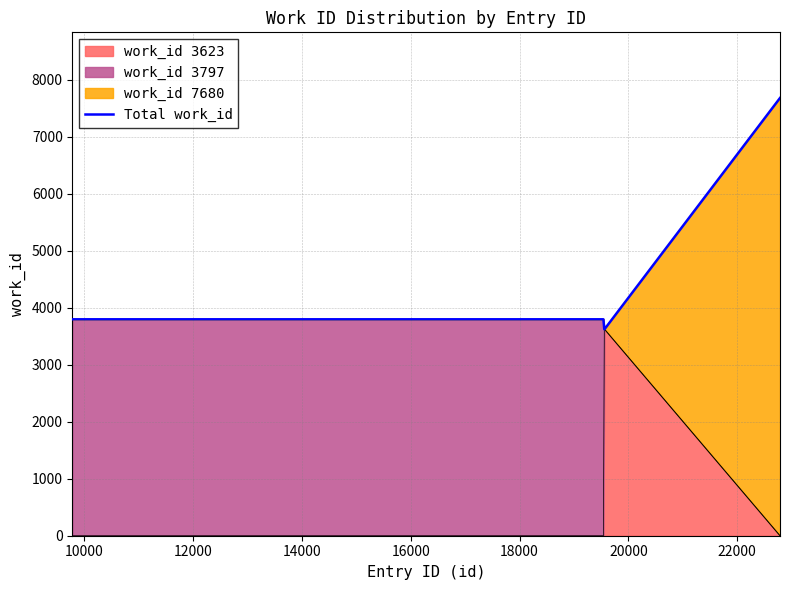

How many values exceed 3797?

1